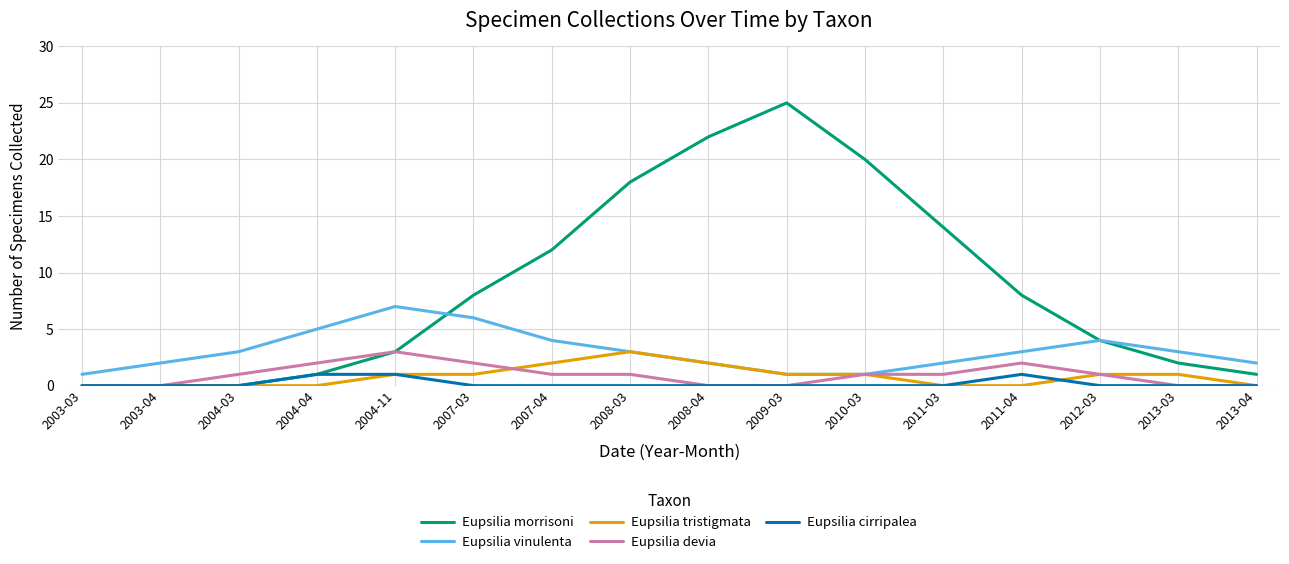

Reading right to left, extract all data points from this chart.

Eupsilia morrisoni: 1	2	4	8	14	20	25	22	18	12	8	3	1	0	0	0
Eupsilia vinulenta: 2	3	4	3	2	1	1	2	3	4	6	7	5	3	2	1
Eupsilia tristigmata: 0	1	1	0	0	1	1	2	3	2	1	1	0	0	0	0
Eupsilia devia: 0	0	1	2	1	1	0	0	1	1	2	3	2	1	0	0
Eupsilia cirripalea: 0	0	0	1	0	0	0	0	0	0	0	1	1	0	0	0